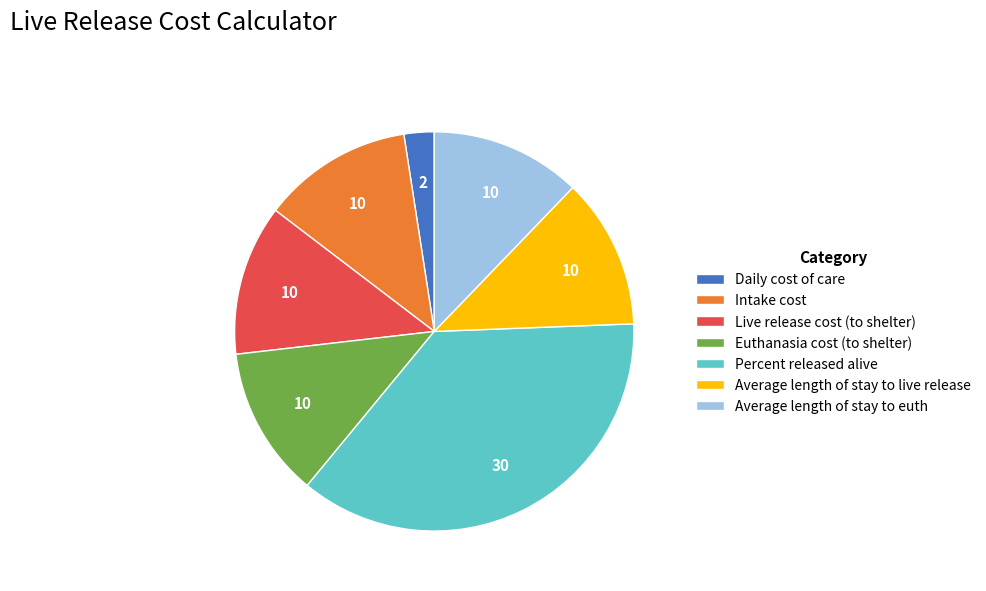

What is the largest slice in the pie chart?

Percent released alive